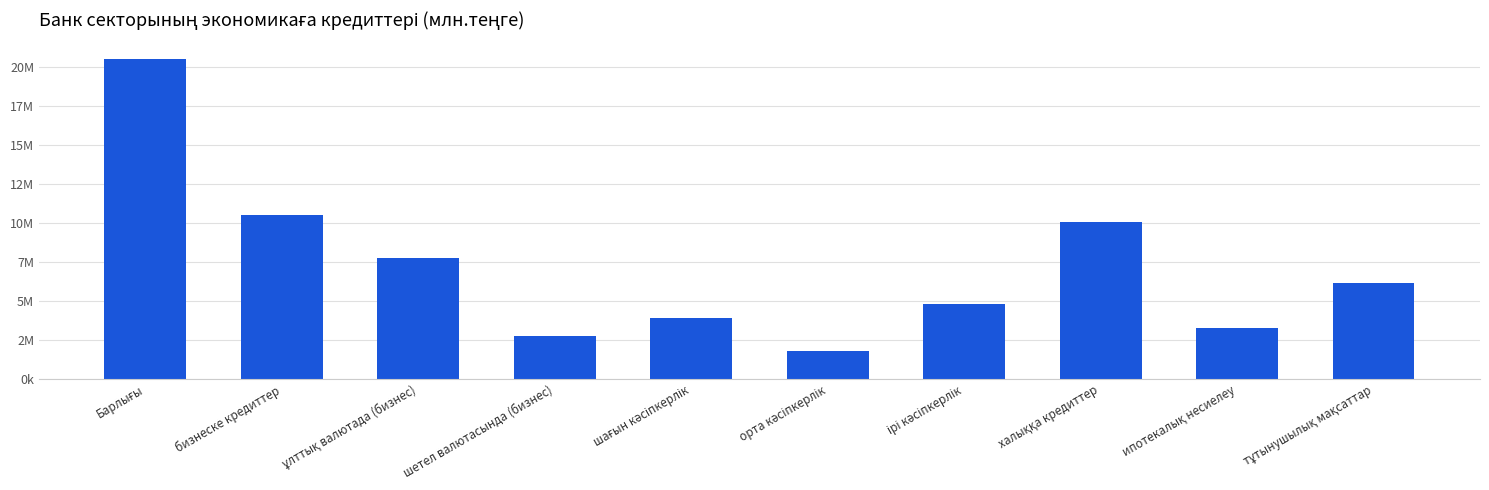

Rank the categories by value from lowest to highest.

орта кәсіпкерлік, шетел валютасында (бизнес), ипотекалық несиелеу, шағын кәсіпкерлік, ірі кәсіпкерлік, тұтынушылық мақсаттар, ұлттық валютада (бизнес), халыққа кредиттер, бизнеске кредиттер, Барлығы